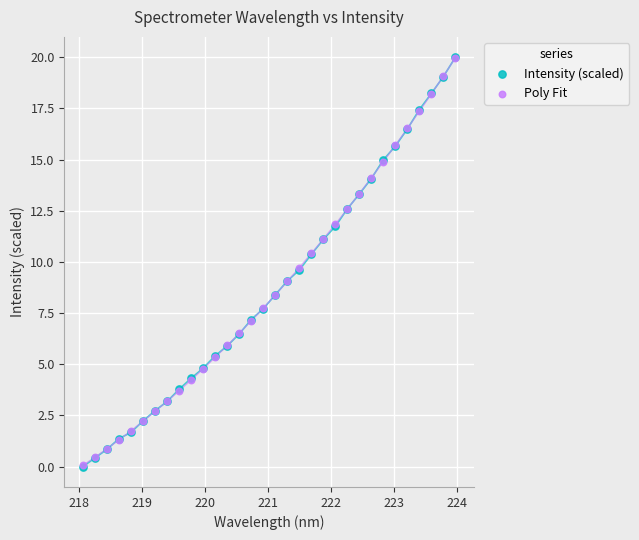

Which series has the widest spread of Y values?

Intensity (scaled)